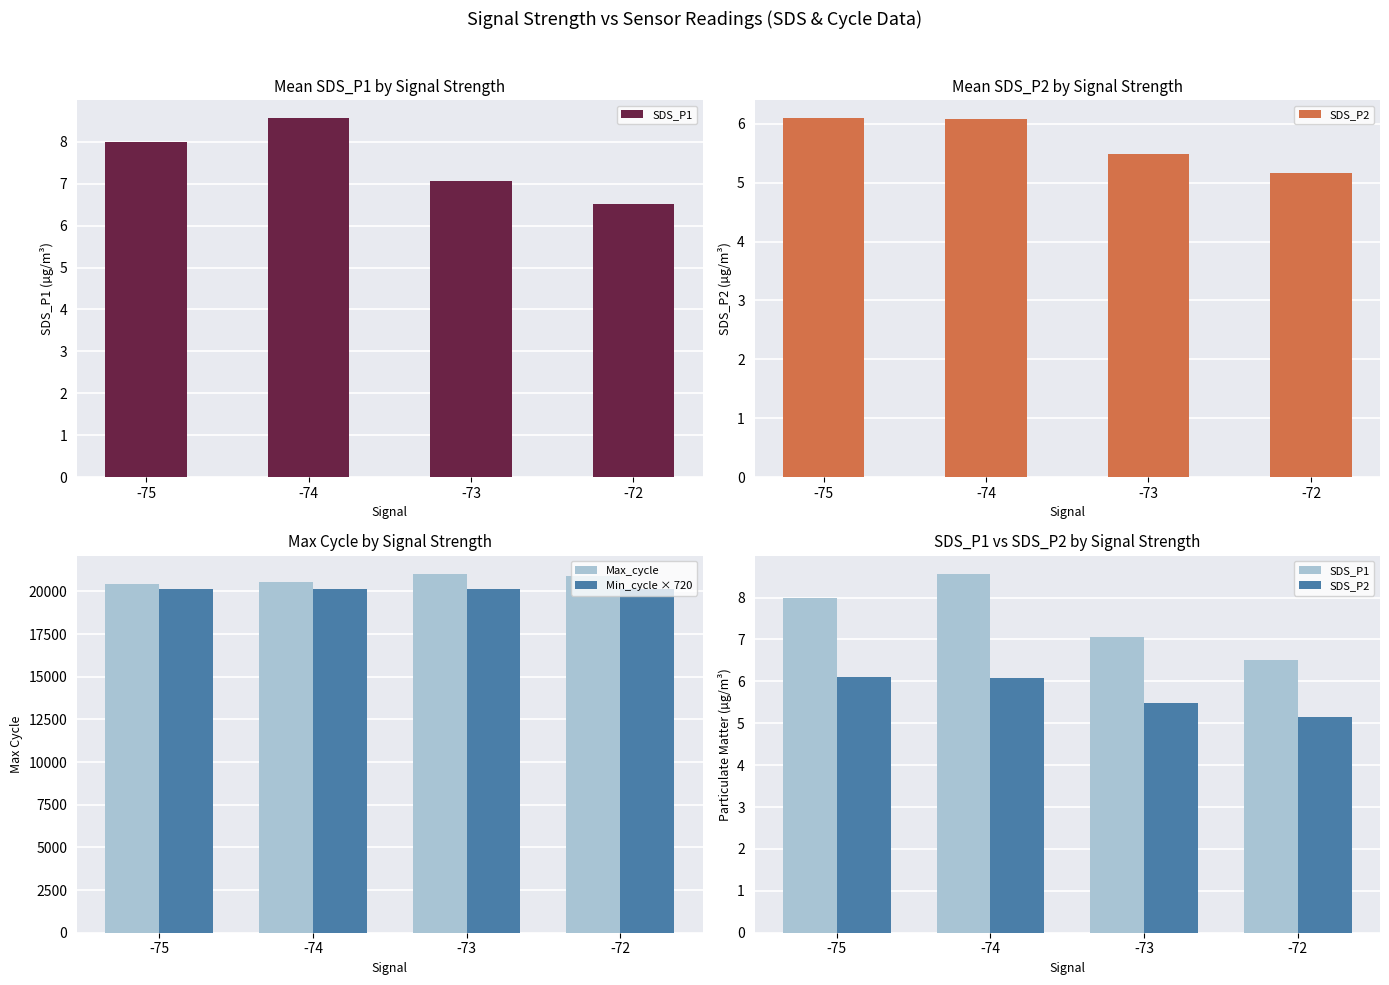

What is the value of the Min_cycle × 720 bar at the 1st from the left?

20160